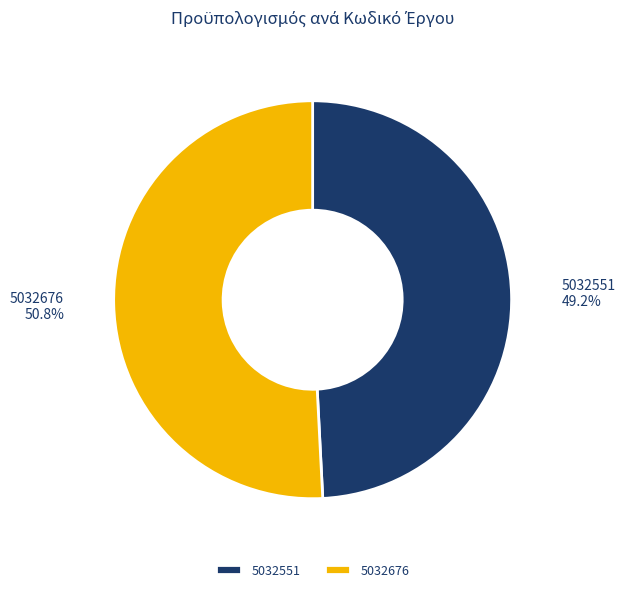

To the nearest percent, what is the combined percentage of 5032676 and 5032551?

100%